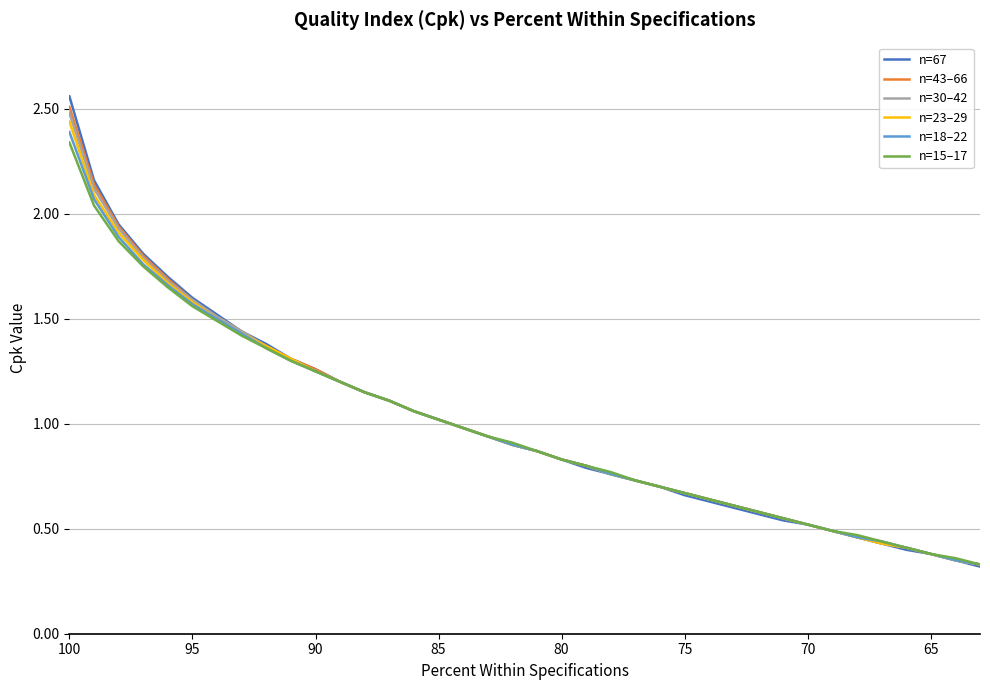

Count the number of categories in the chart.

38